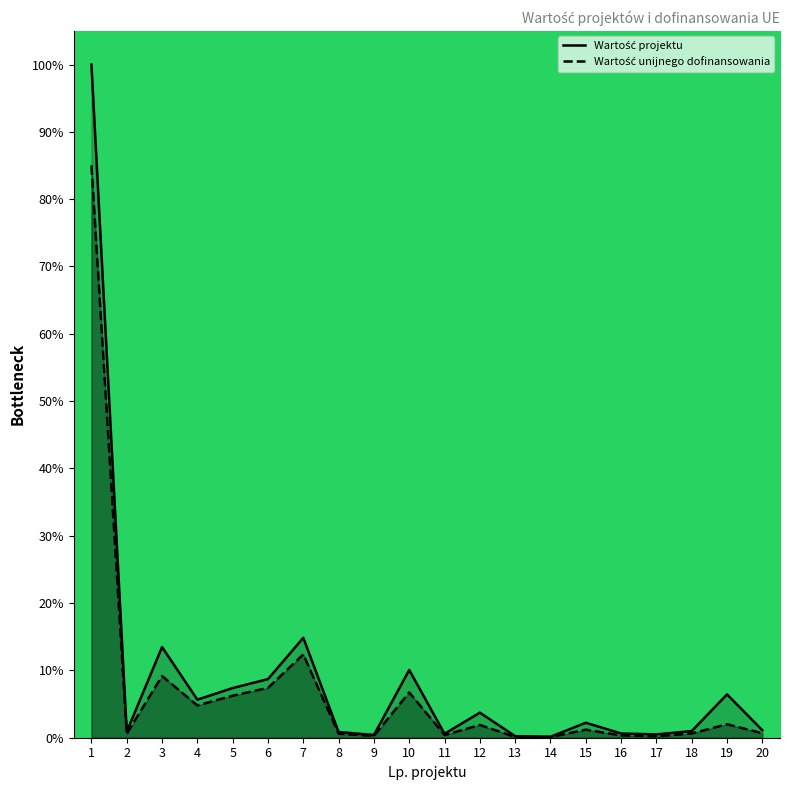

True or false: Wartość unijnego dofinansowania and Wartość projektu intersect in this chart.

False